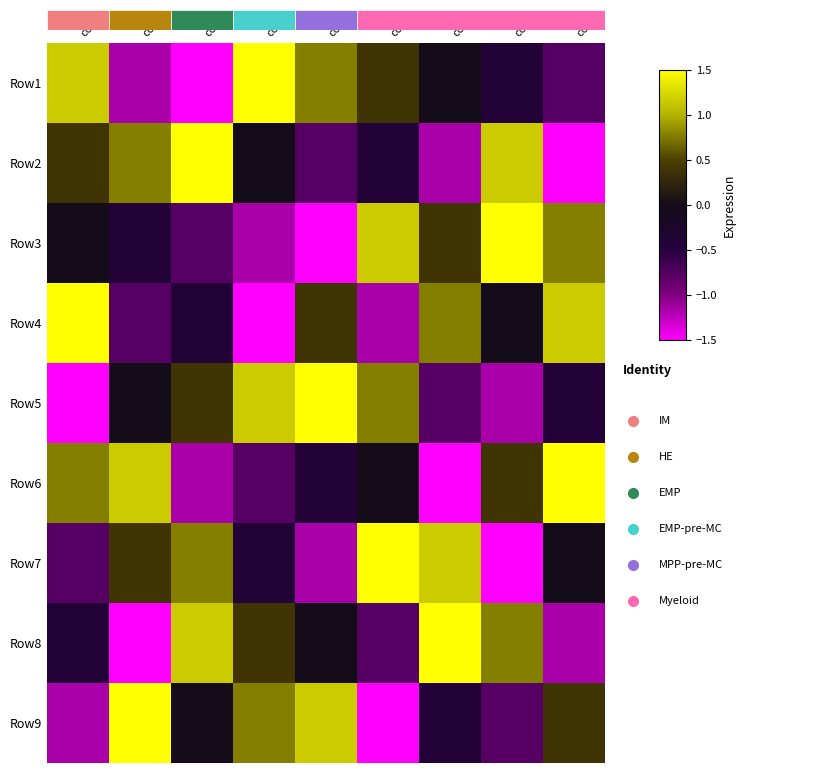

What is the minimum value shown in the chart?

-1.5